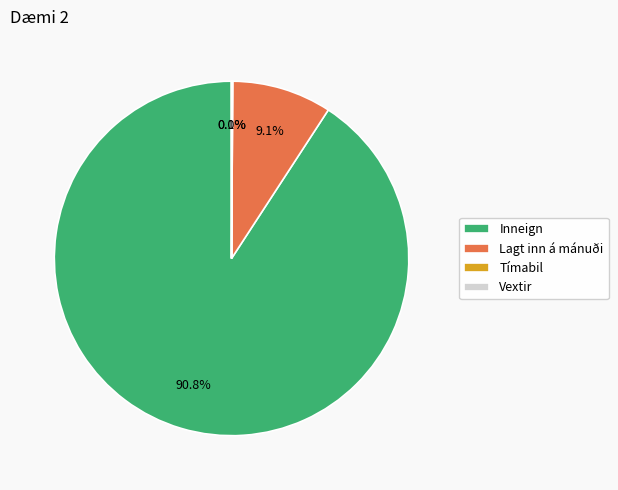

What percentage do Lagt inn á mánuði and Inneign together represent?

99.9%